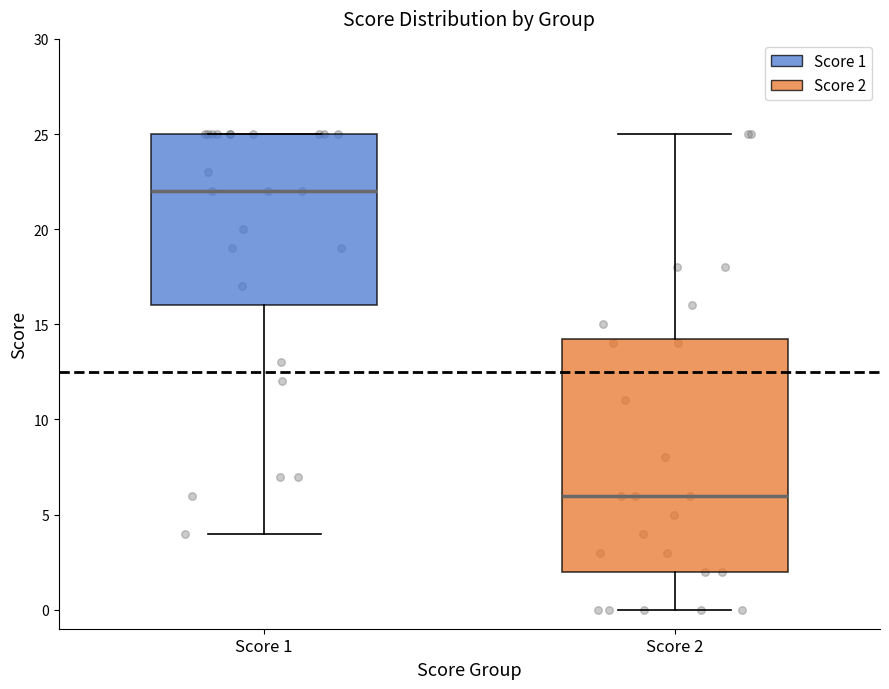

Which box is the tallest, from its lower edge to its upper edge?

Score 2